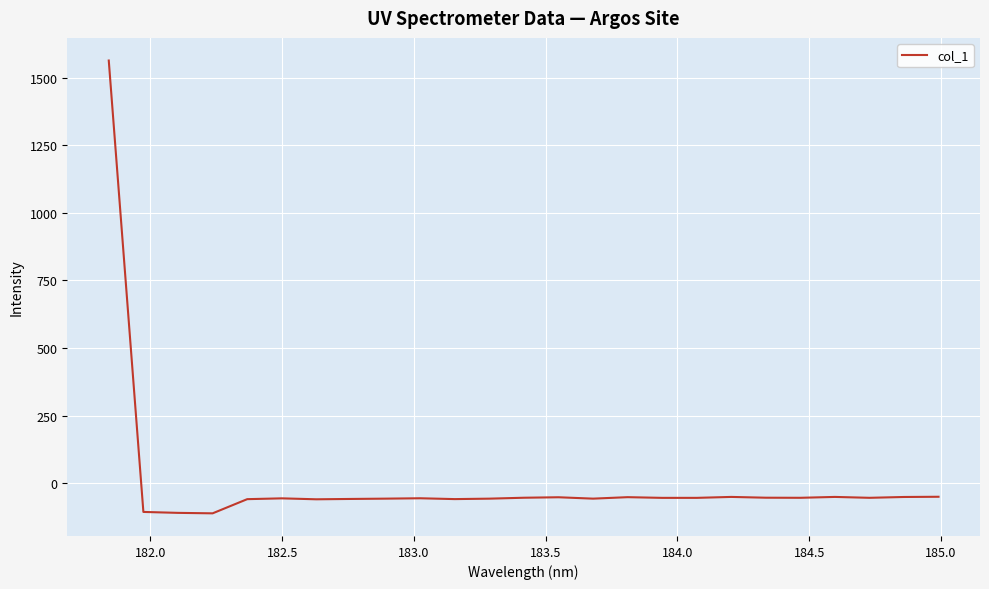

How many values exceed -53?

9